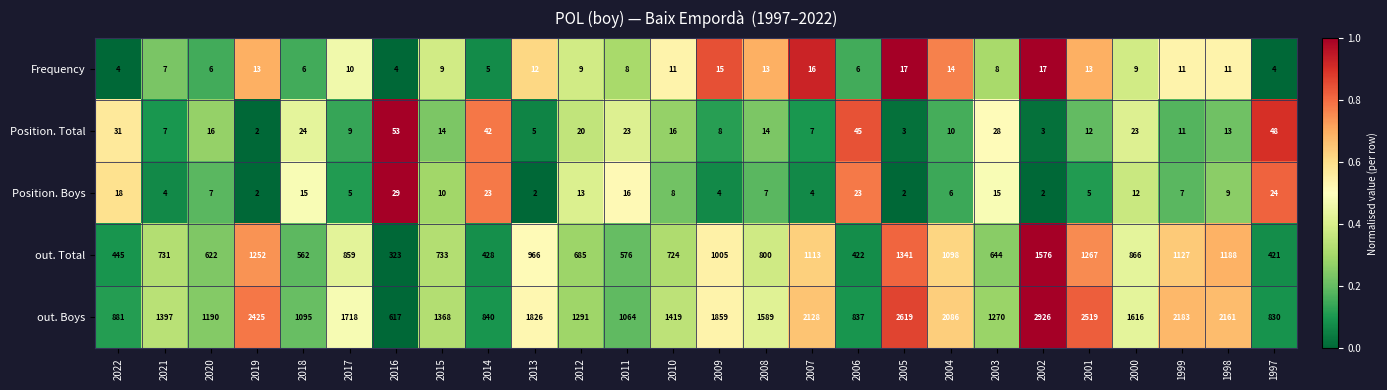

At which label does Position. Boys reach its peak?

2016